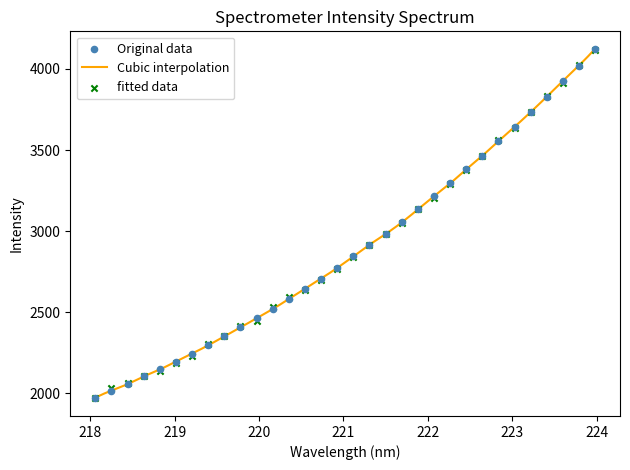

What is the ratio of the value at 221.4993 to the value at 219.3979?

1.3